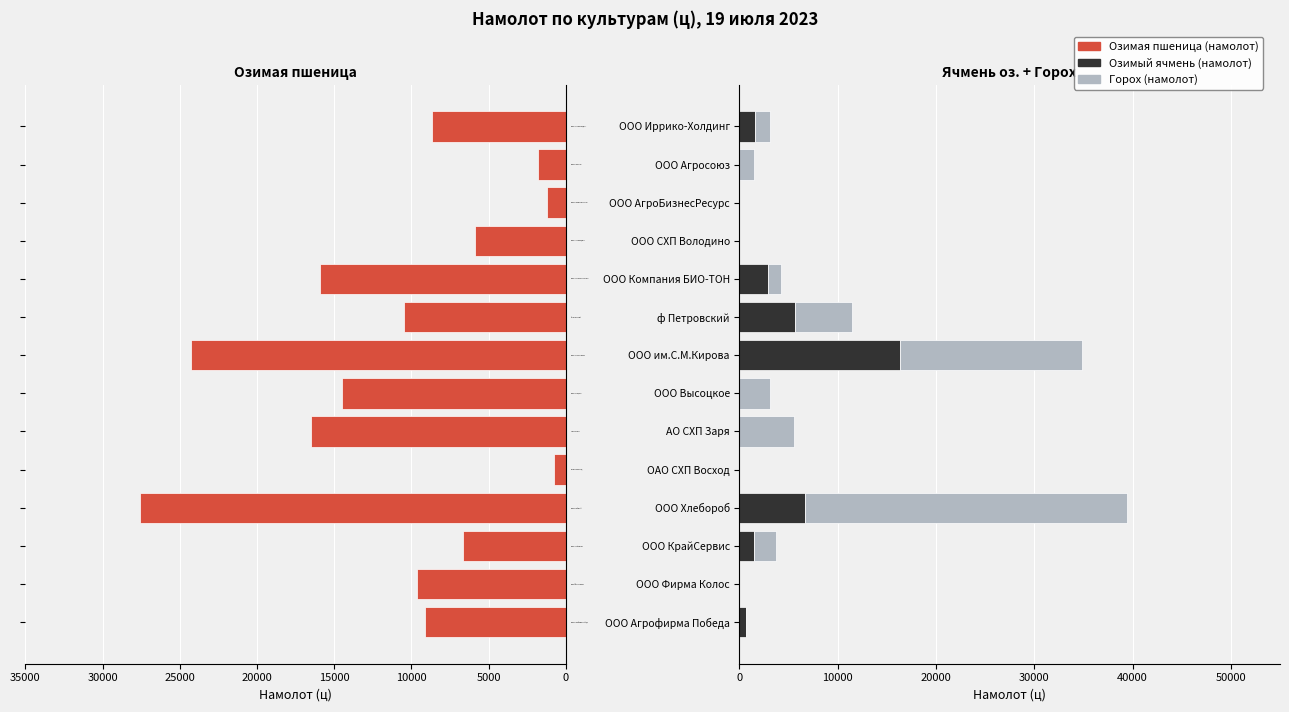

What is the difference between the highest and lowest values at ООО КрайСервис?

5156.5